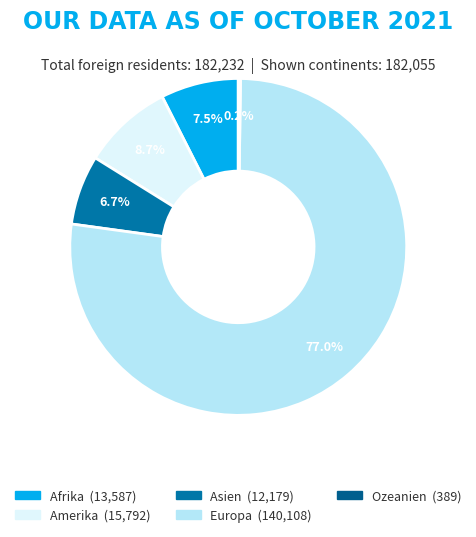

Which has a higher value, Afrika or Ozeanien?

Afrika